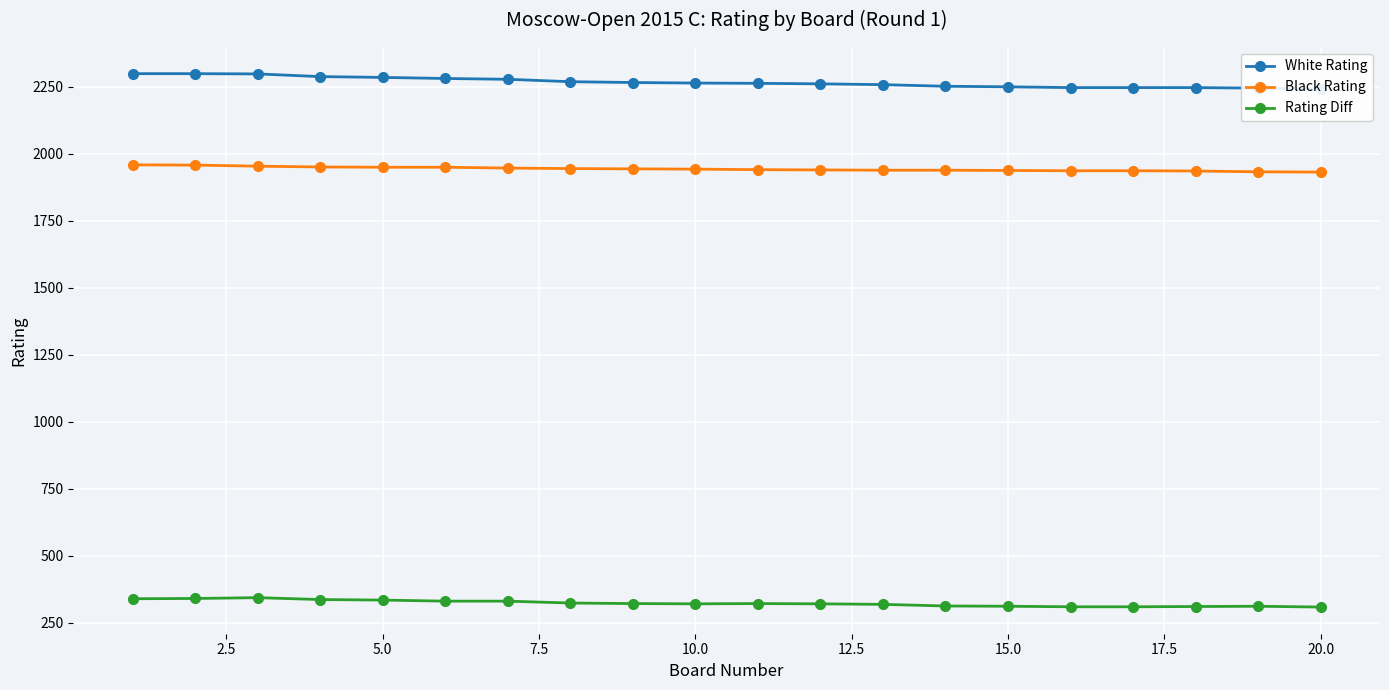

True or false: Rating Diff has more than 2 points higher than both neighbors.

True